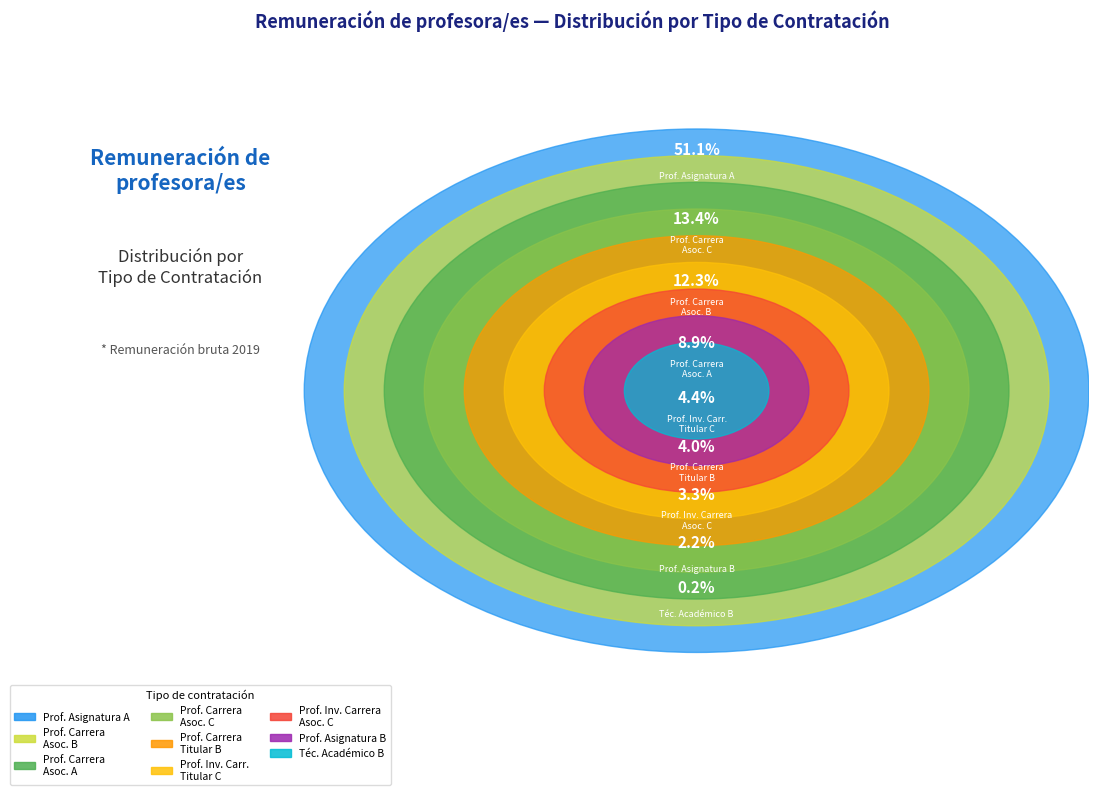

What is the largest slice in the pie chart?

PROF. ASIGNATURA A